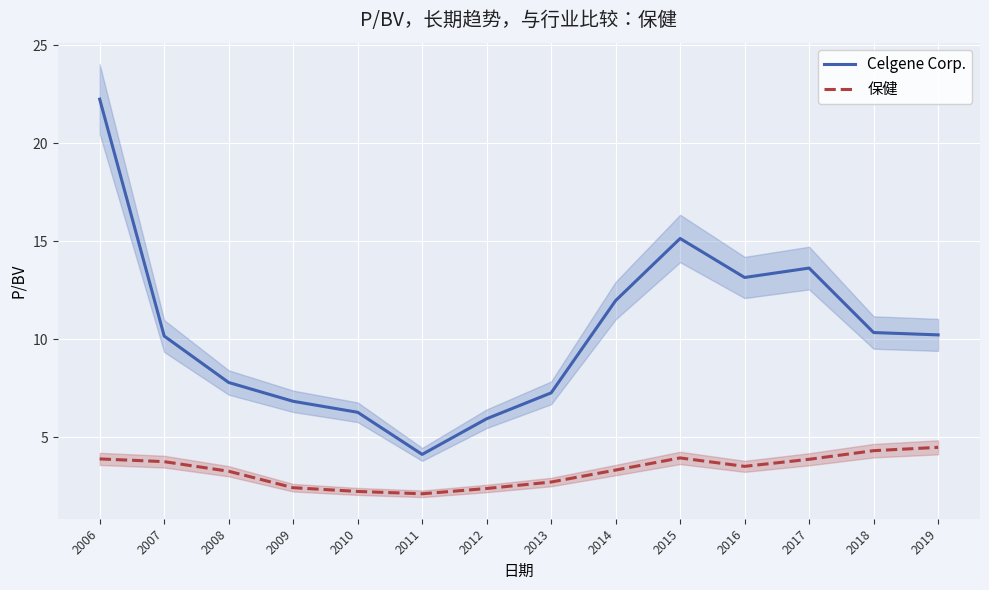

Which label corresponds to the smallest value in the chart?

2011